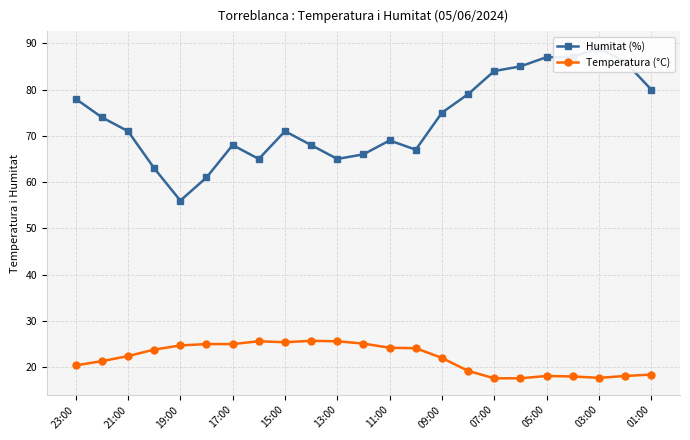

What is the sum of all Humitat (%) values?

1694.0